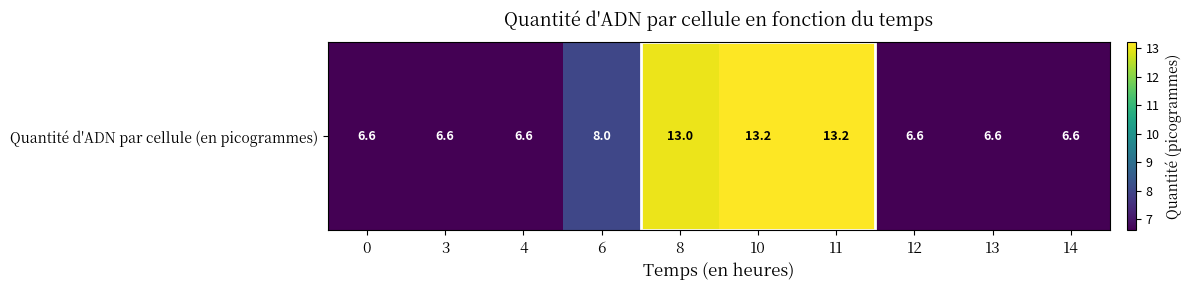

What is the ratio of the value at 12 to the value at 0?

1.0